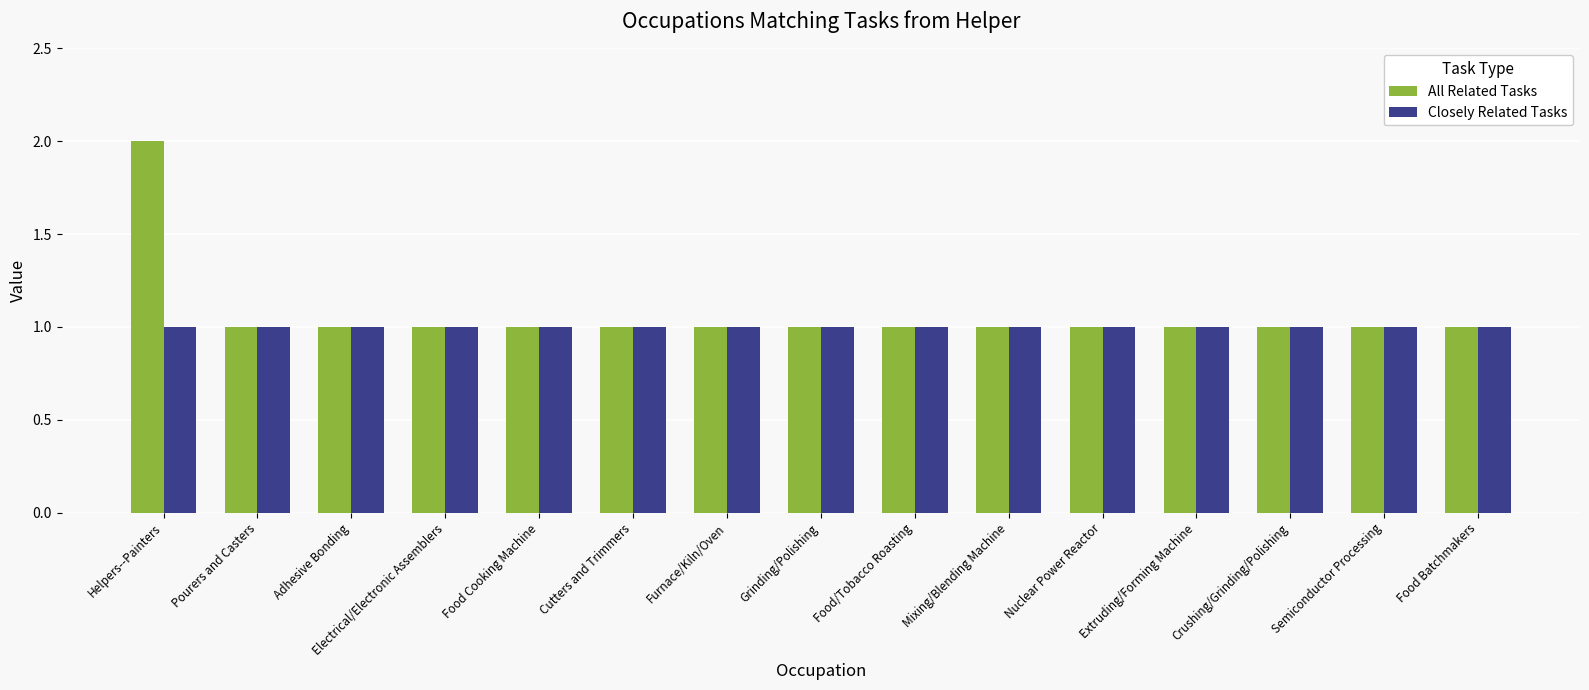

Which series has the largest range (max minus min)?

All Related Tasks